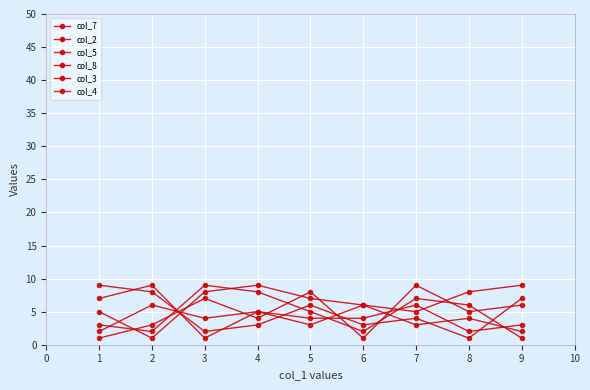

How many intersections are there between col_4 and col_3?

3